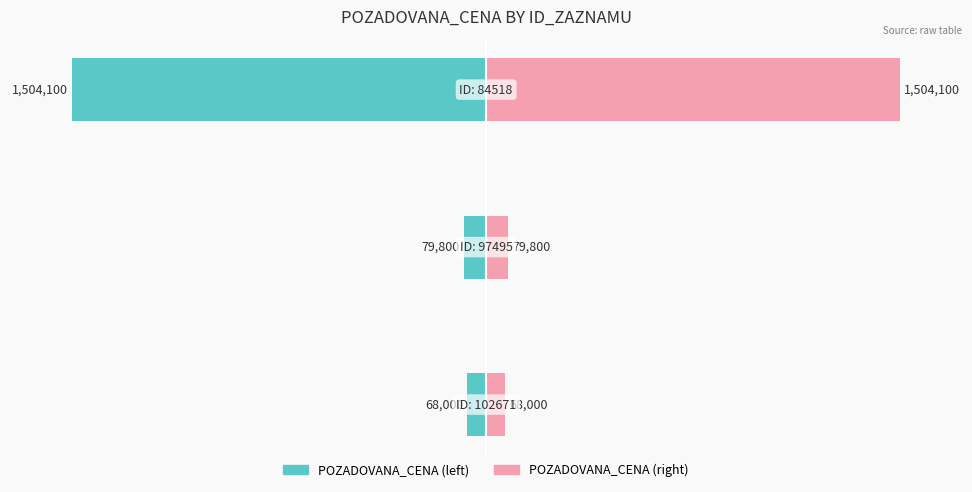

List the labels in order of POZADOVANA_CENA (scaled left) value, largest first.

0, 1, 2